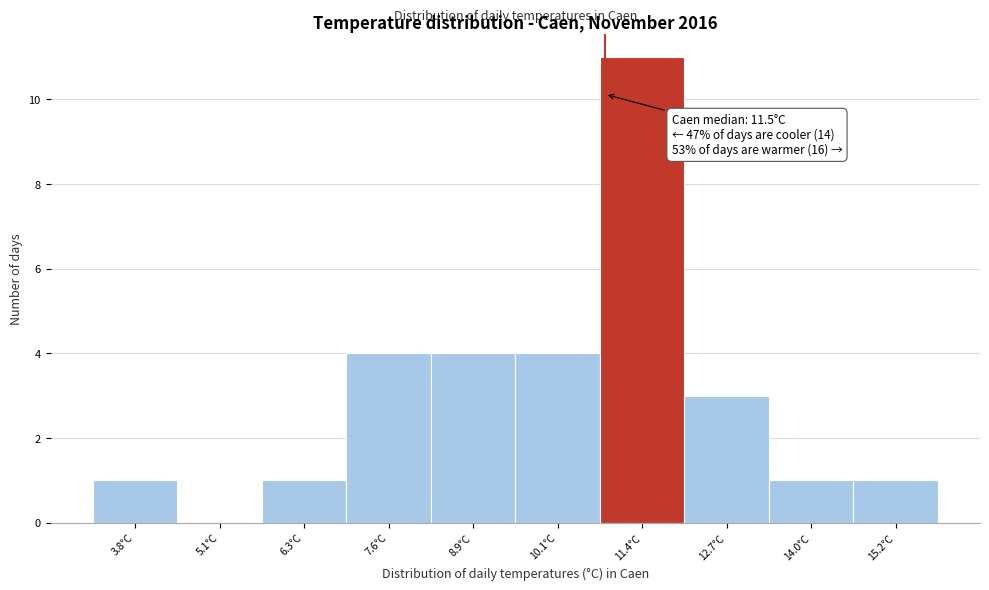

Reading left to right, what are all the values shown in this chart?

3.8°C=1	5.1°C=0	6.3°C=1	7.6°C=4	8.9°C=4	10.1°C=4	11.4°C=11	12.7°C=3	14.0°C=1	15.2°C=1